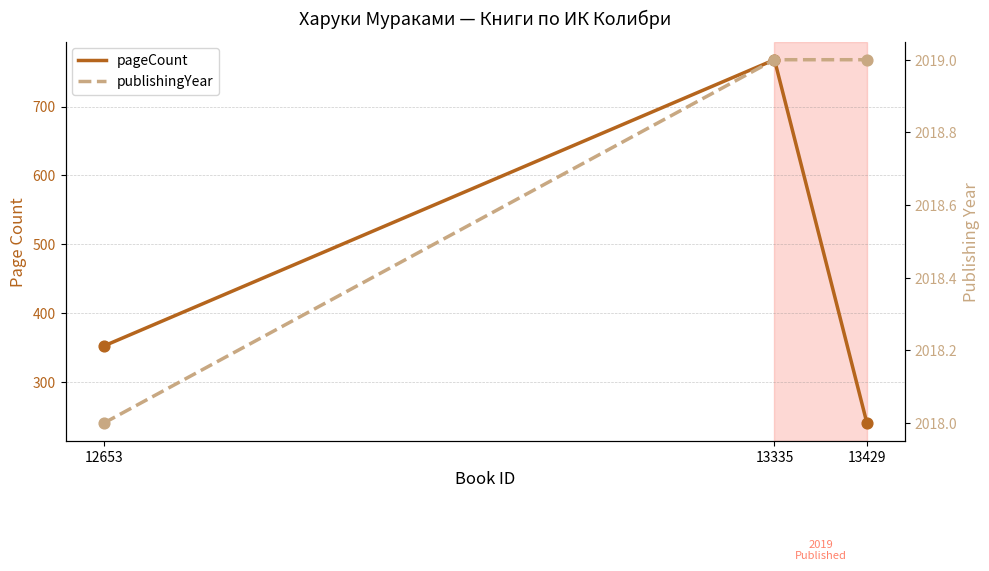

Is the value of pageCount at 13429 greater than the value of publishingYear at 13335?

No